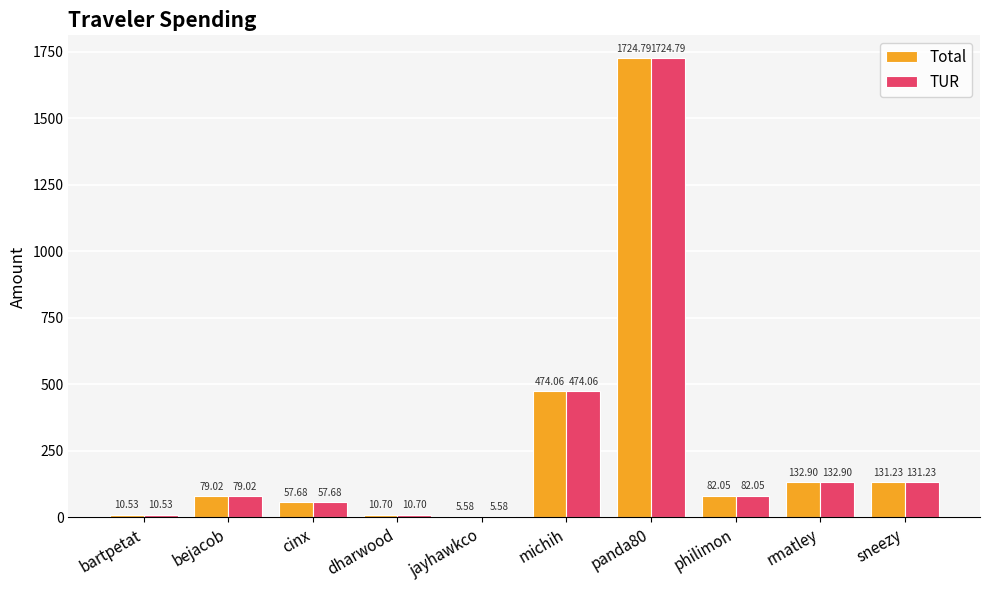

How many bars are there in each group?

2